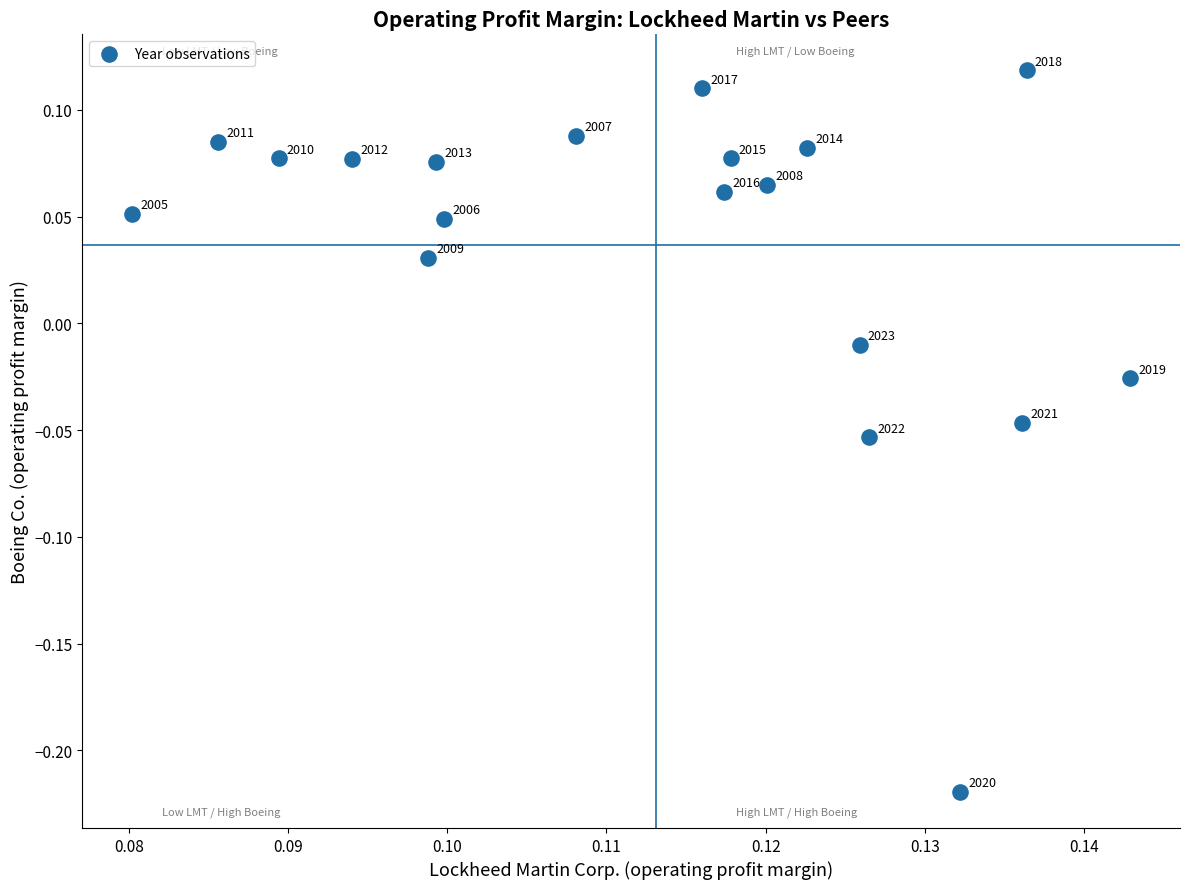

What is the range of Y values (max minus min)?

0.3